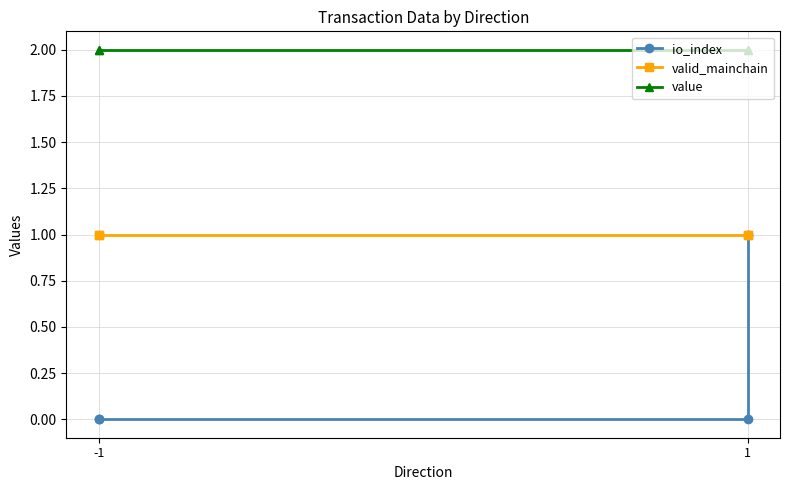

What are all the series names shown in the legend?

io_index, valid_mainchain, value